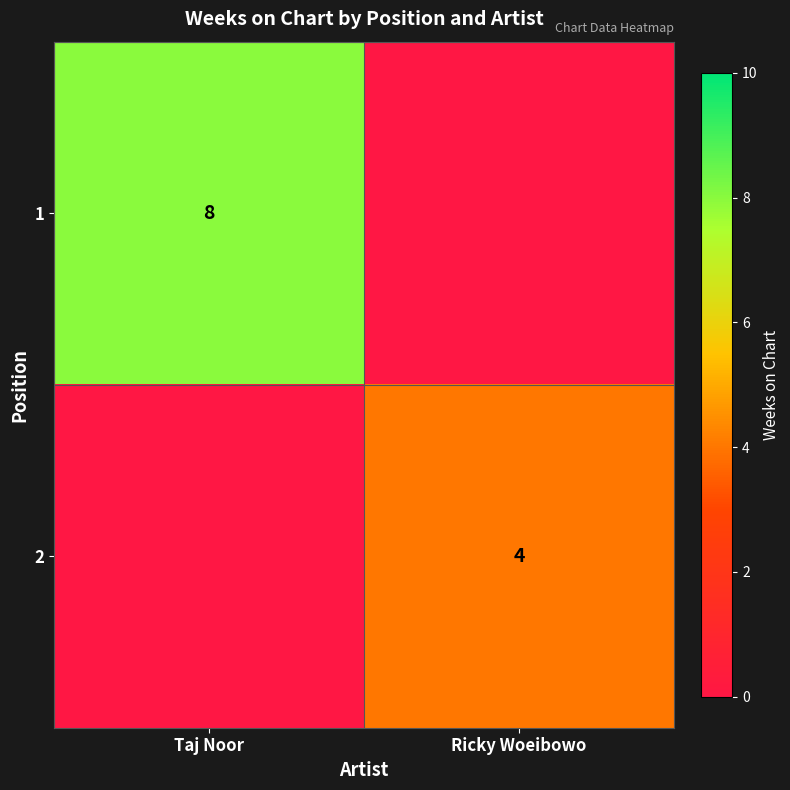

The value of 2 at Ricky Woeibowo is 6. True or false?

False